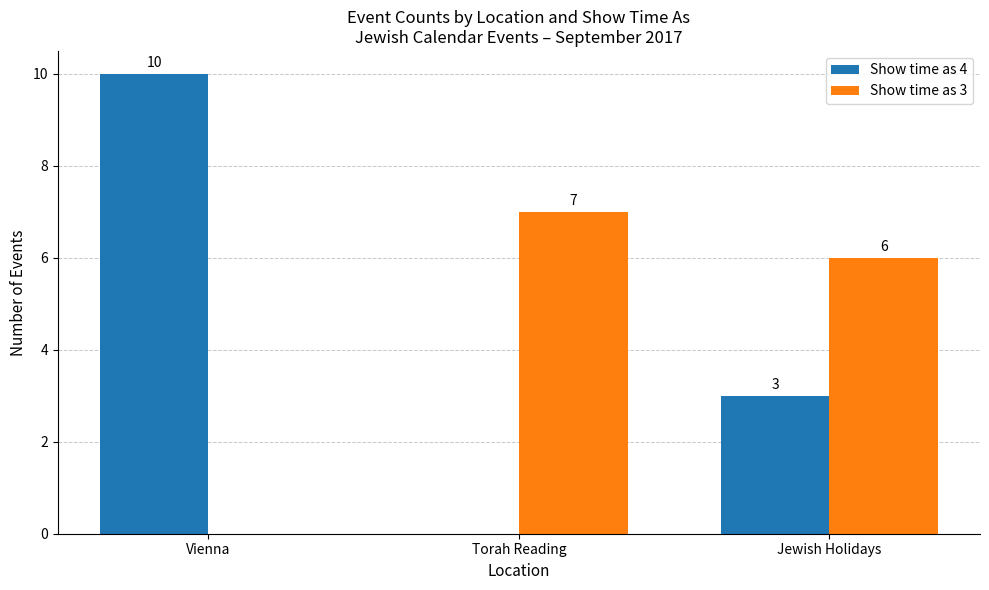

Which series changed the most between Vienna and Jewish Holidays?

Show time as 4